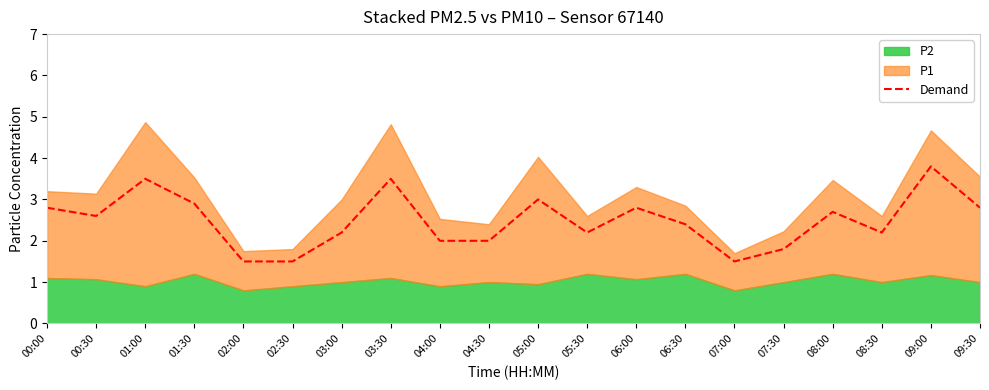

What is the value of the 5th point from the left?

1.5